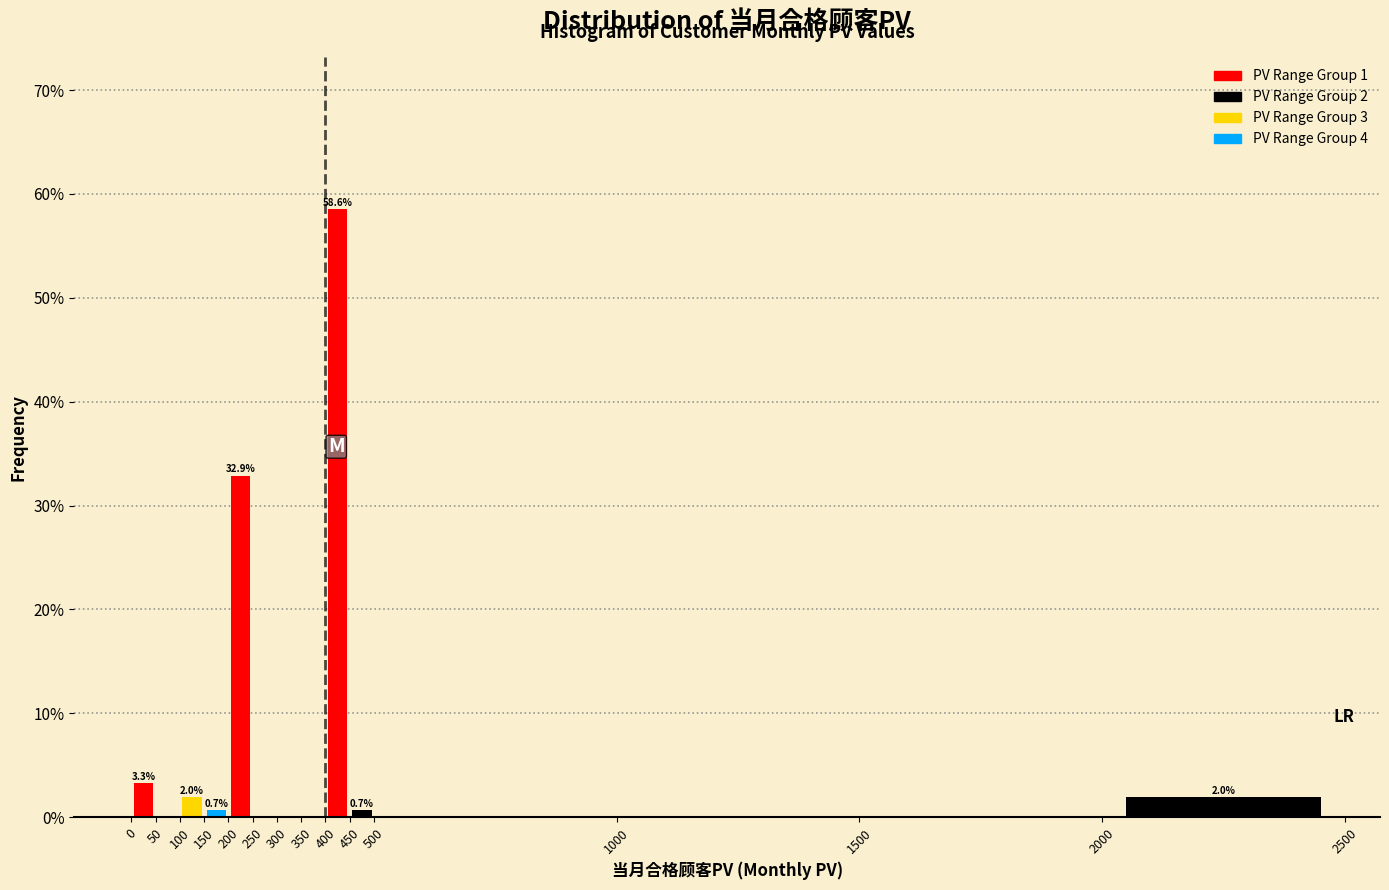

Which range on the x-axis has the tallest bar?

400 to 450